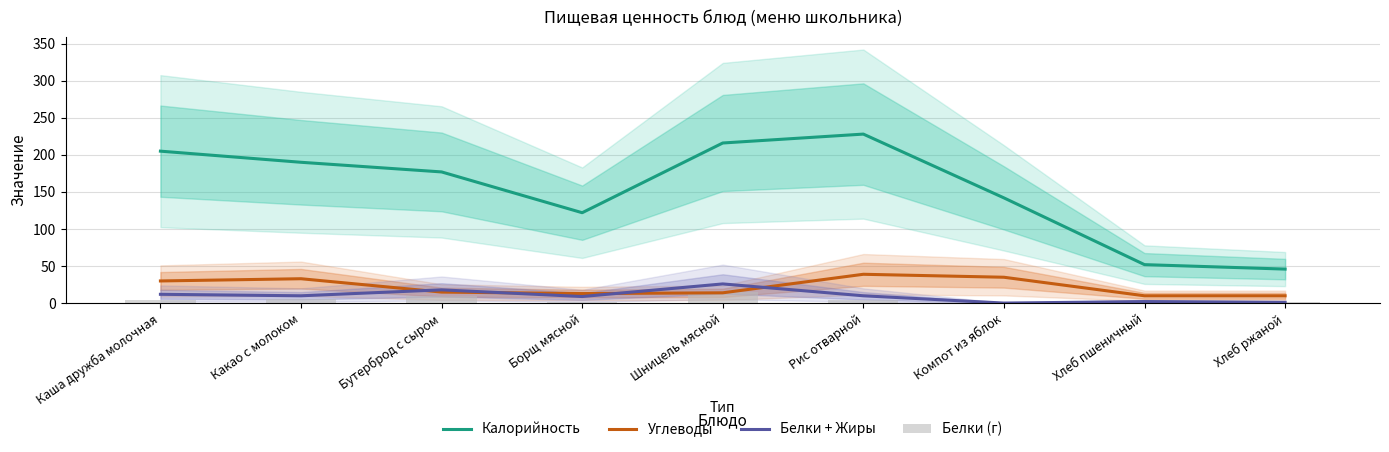

Between Рис отварной and Борщ мясной, which is larger?

Рис отварной